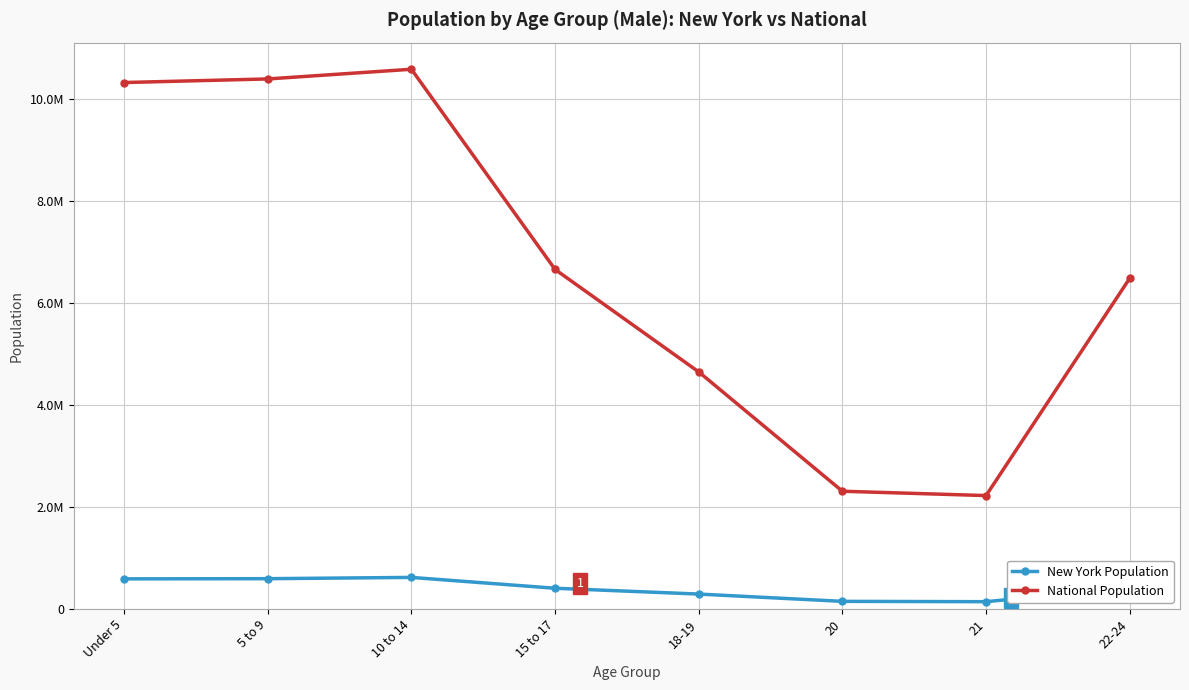

Does the chart have visible grid lines?

Yes